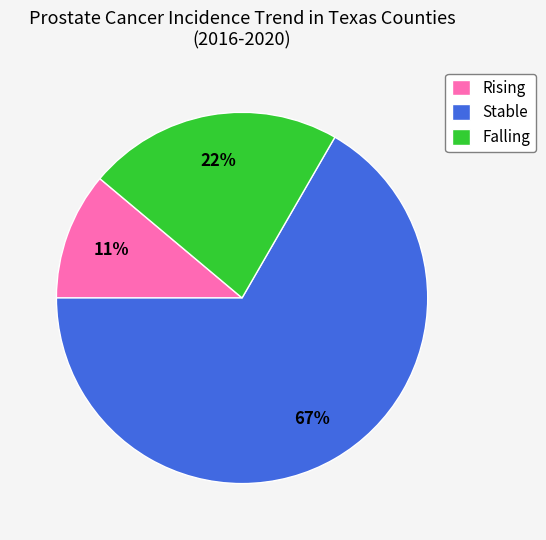

Is there any slice that represents more than half of the pie?

Yes